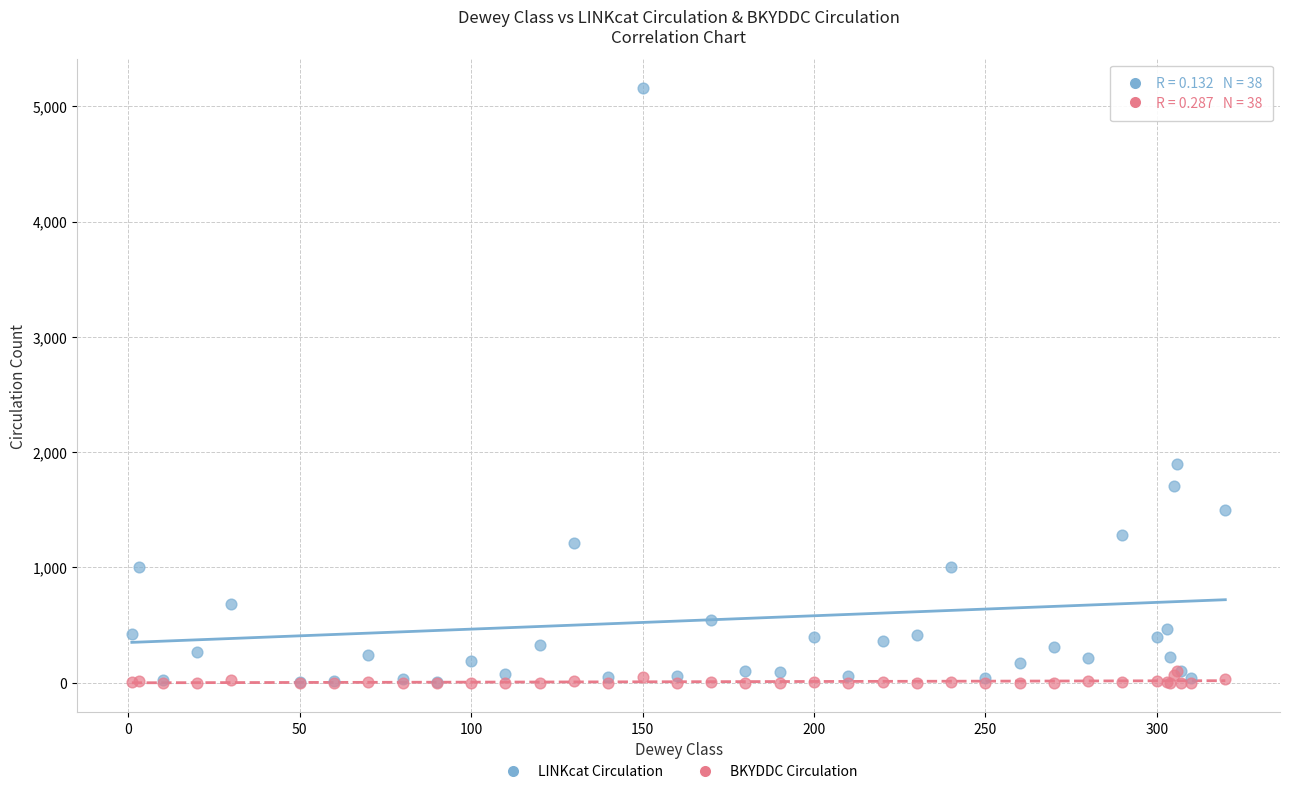

Across all series, what Y value is closest to 2577?

1896